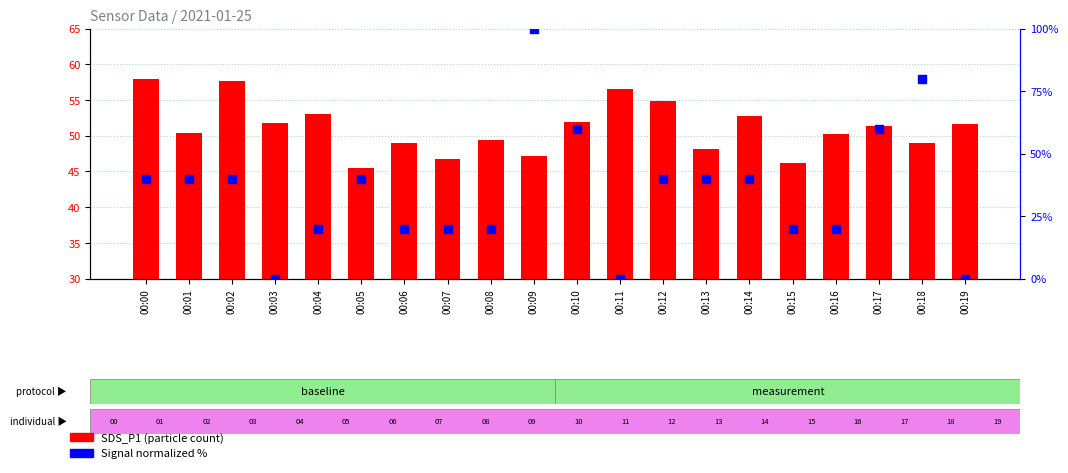

Which series has the largest total across all categories?

SDS_P1